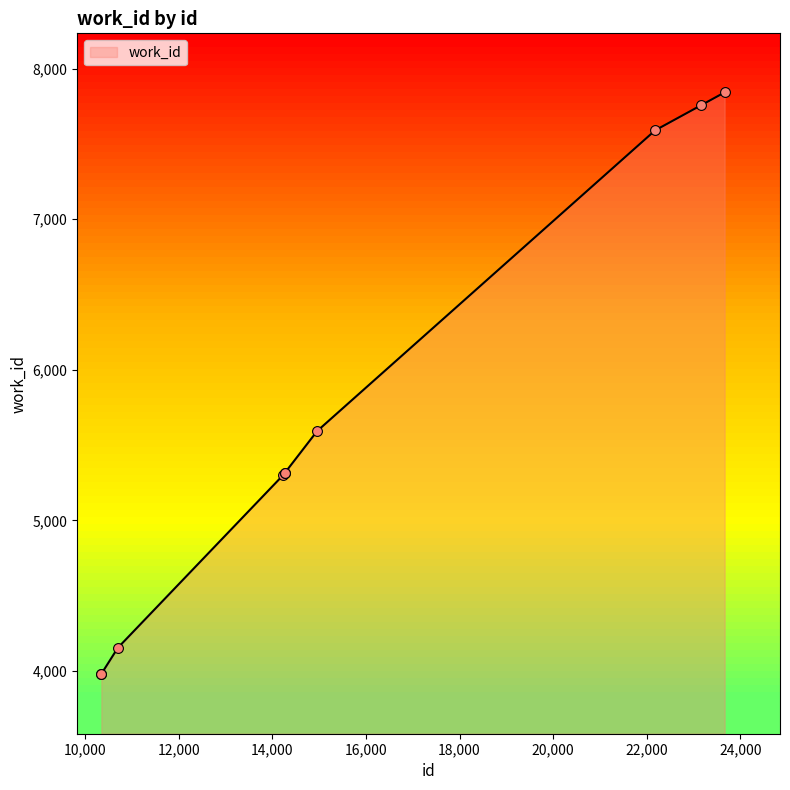

What is the difference between the maximum and minimum values?

3860